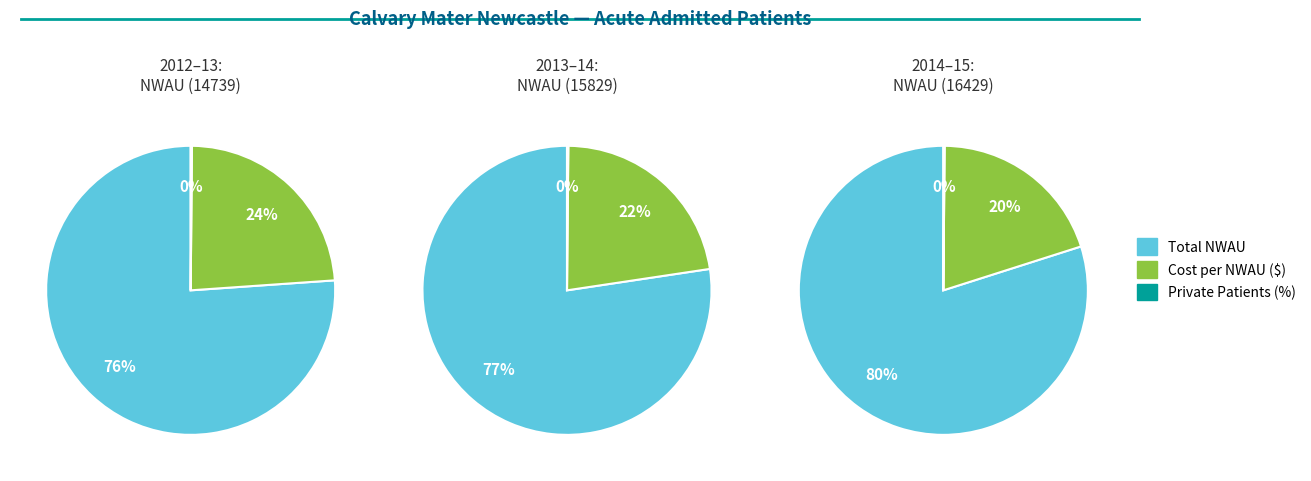

Is there a majority slice in this chart?

Yes